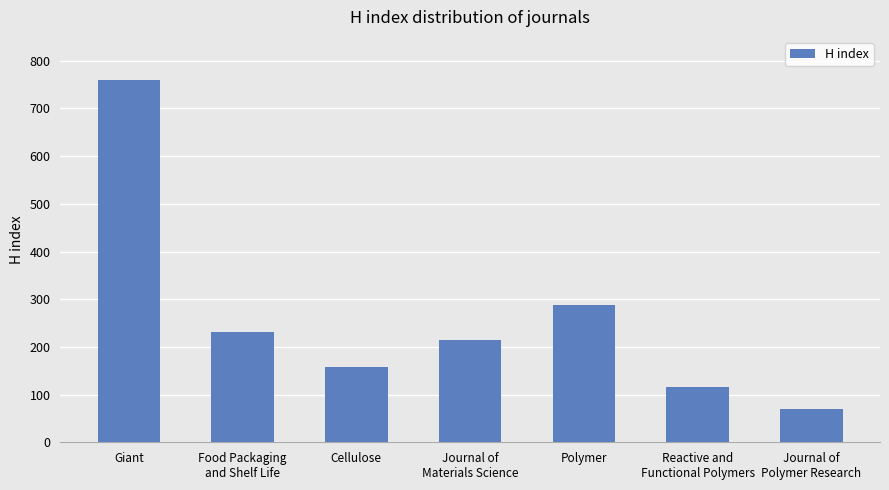

True or false: the data shows 70 at Journal of
Polymer Research.

True